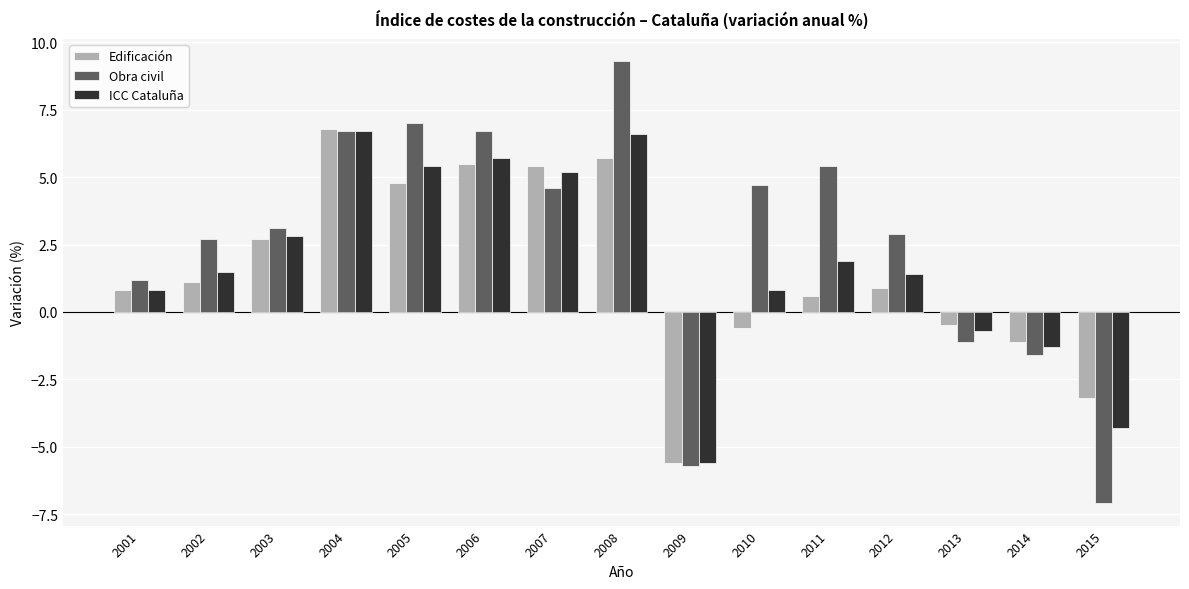

Which series has the largest range (max minus min)?

Obra civil